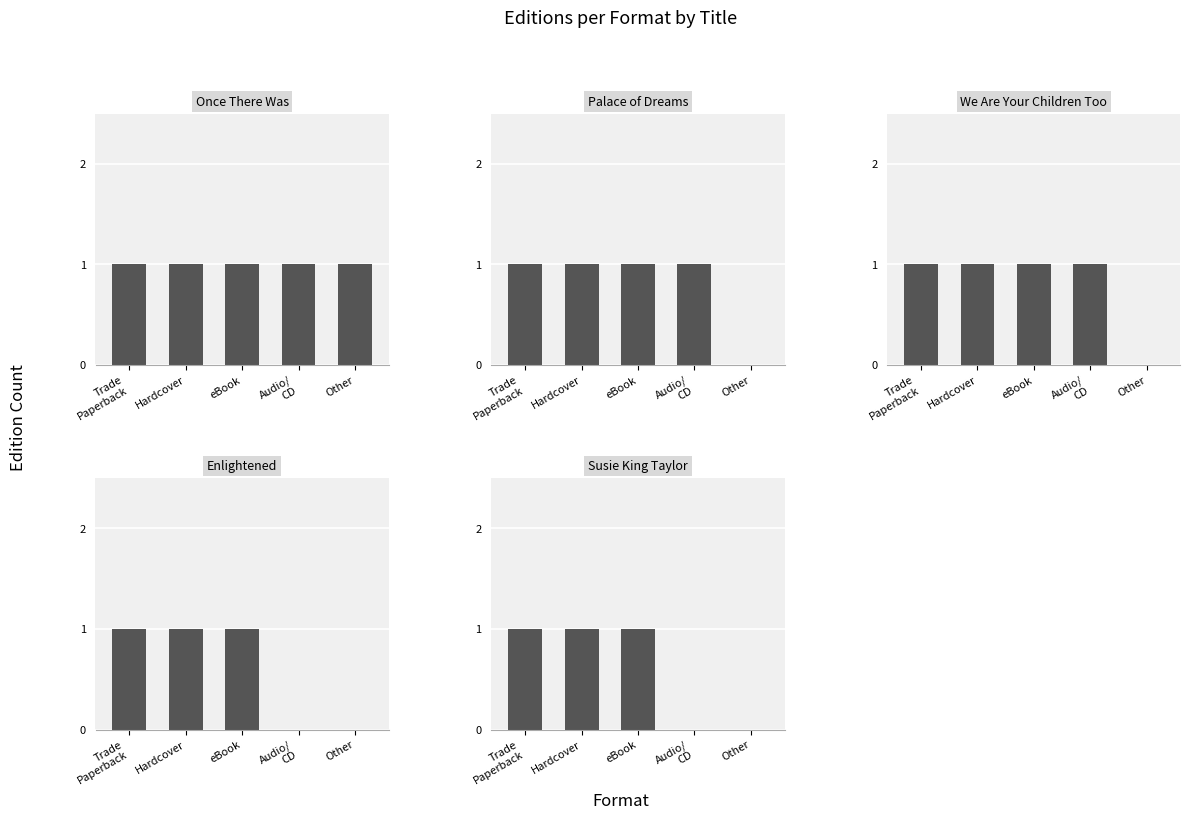

Rank the series at Other from lowest to highest value.

Palace of Dreams, We Are Your Children Too, Enlightened, Susie King Taylor, Once There Was